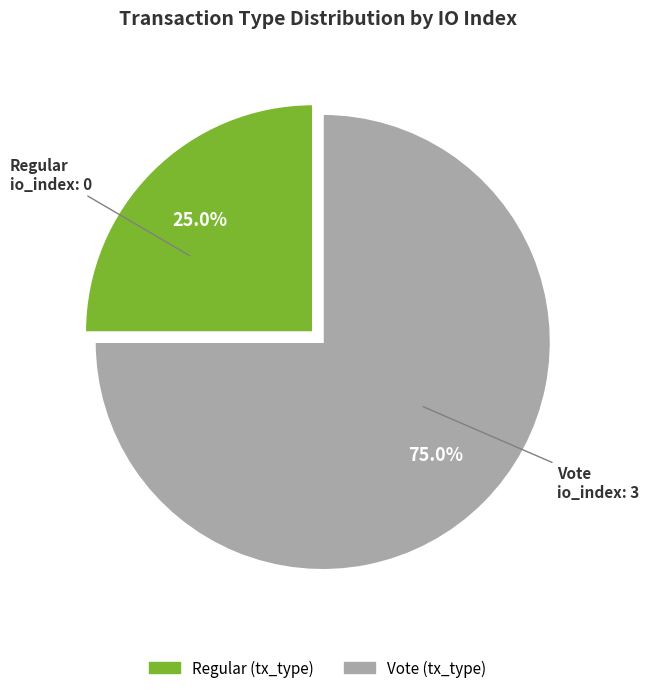

How many segments does this pie chart have?

2